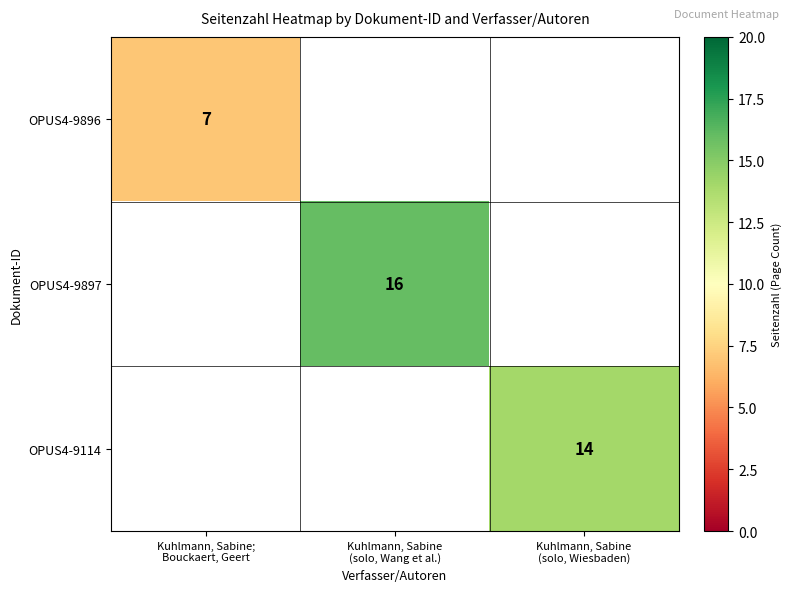

Which series has the largest range (max minus min)?

OPUS4-9897